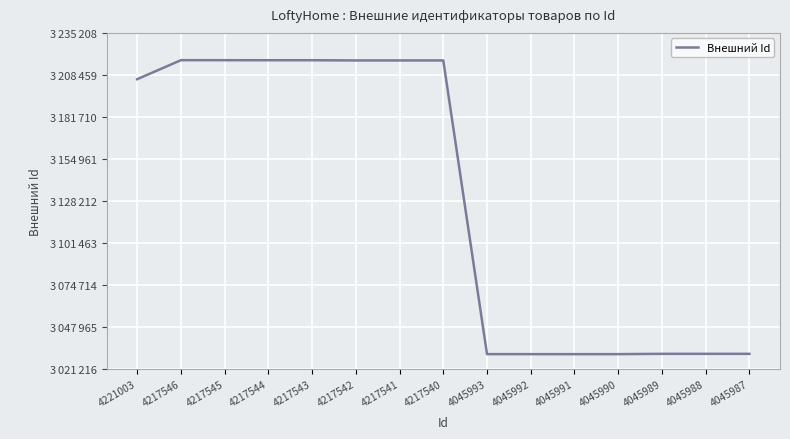

Does the chart display data point markers on the line(s)?

No